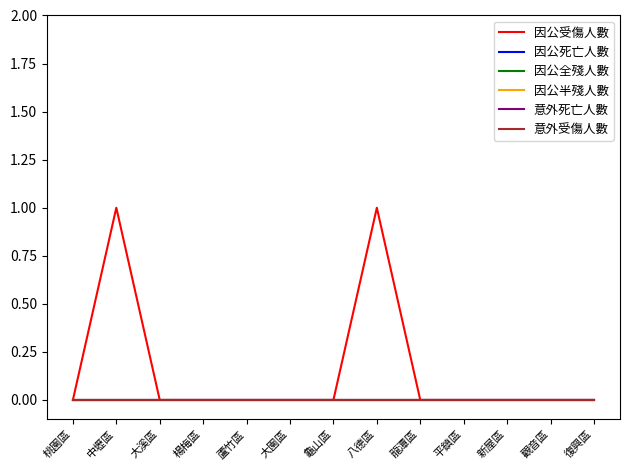

Does the chart display data point markers on the line(s)?

No